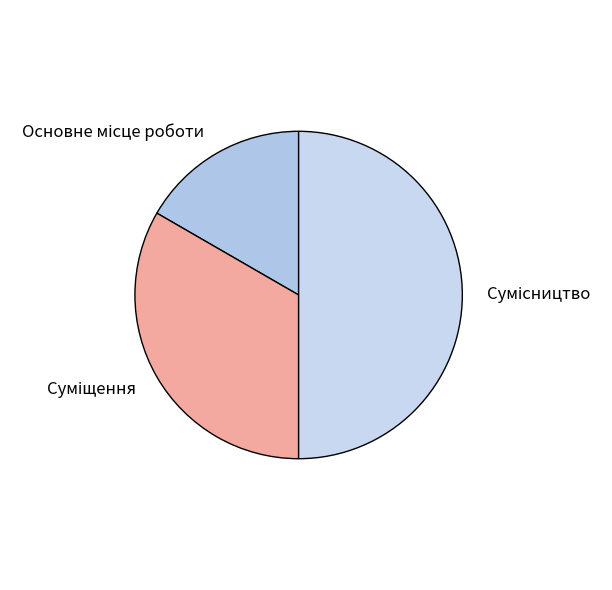

To the nearest percent, what percentage of the pie is Сумісництво?

50%